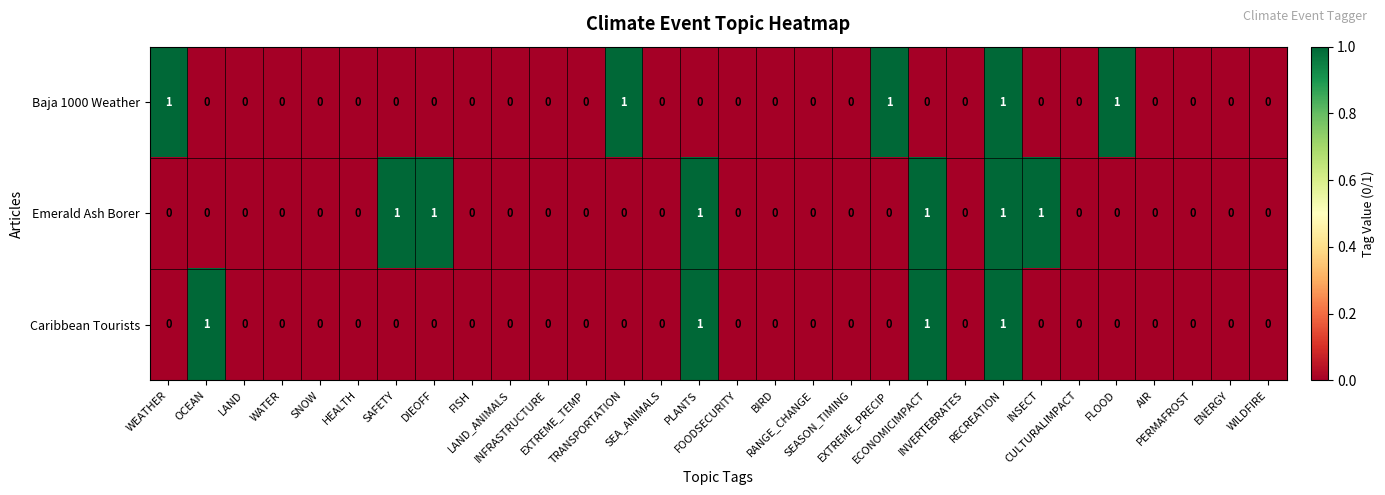

Which series has the largest total across all categories?

Emerald Ash Borer